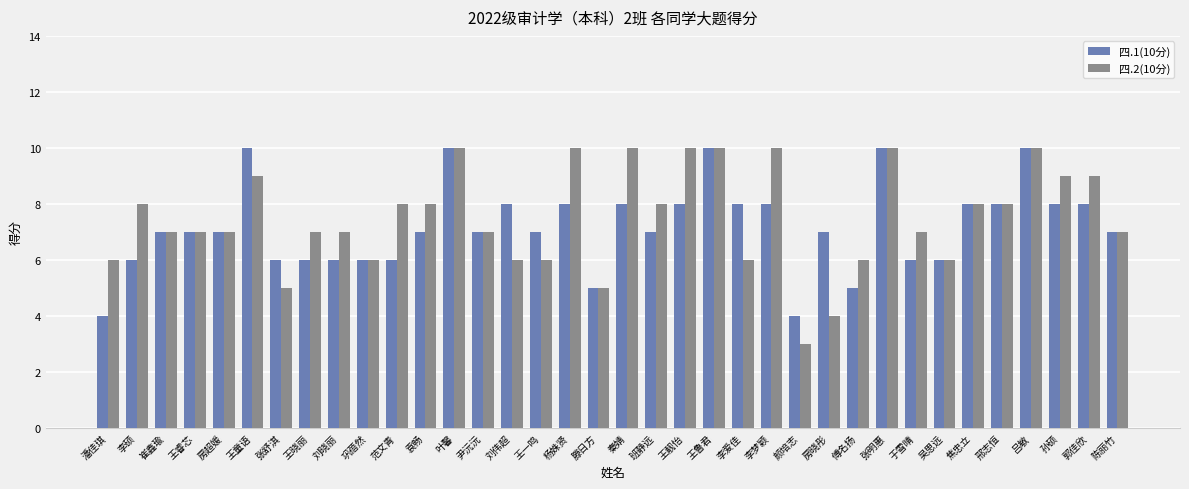

Does the chart contain stacked bars?

No